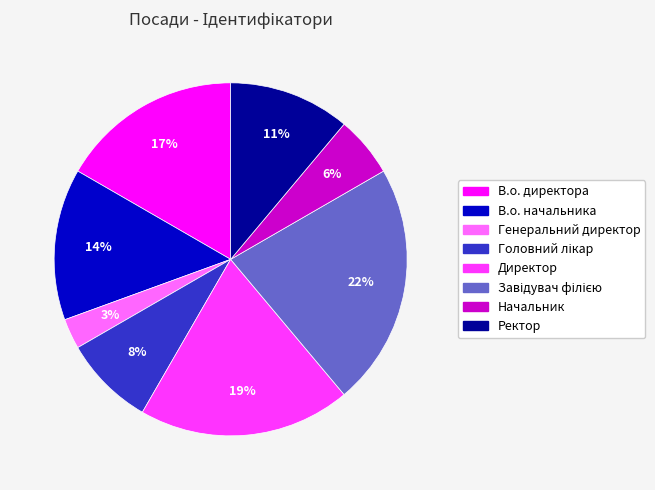

True or false: Генеральний директор accounts for 3% of the total.

True